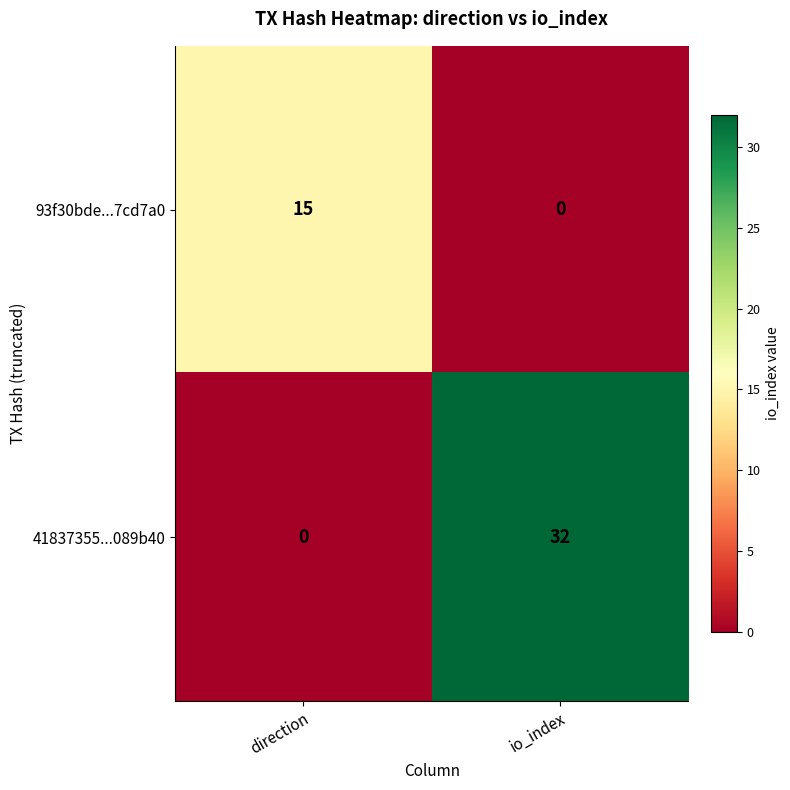

What is the average value of the 41837355...089b40 series?

16